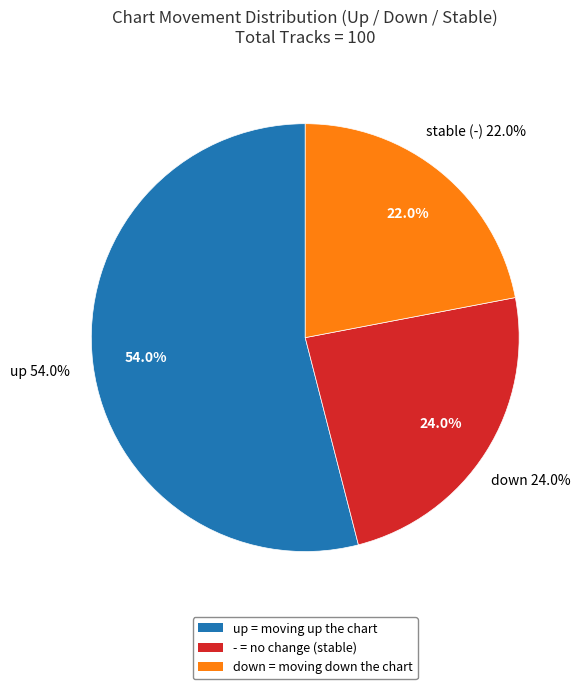

To the nearest percent, what portion does - represent?

22%